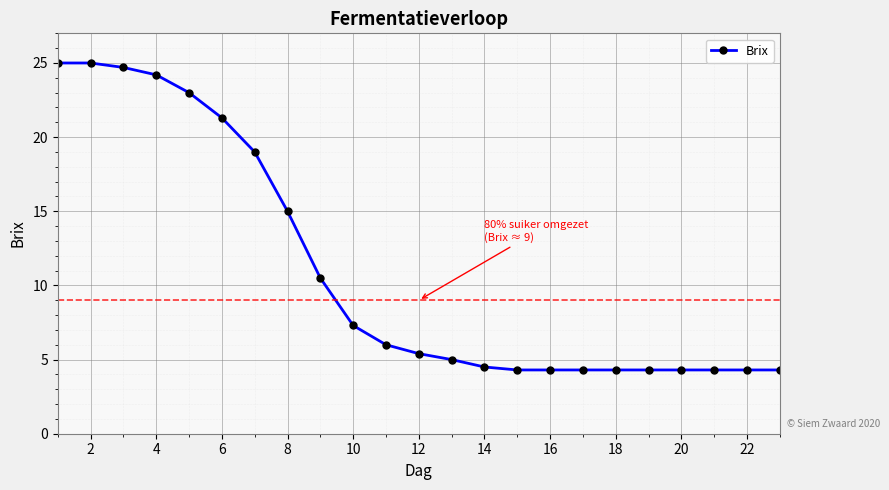

What is the value of the 10th point from the left?

7.3